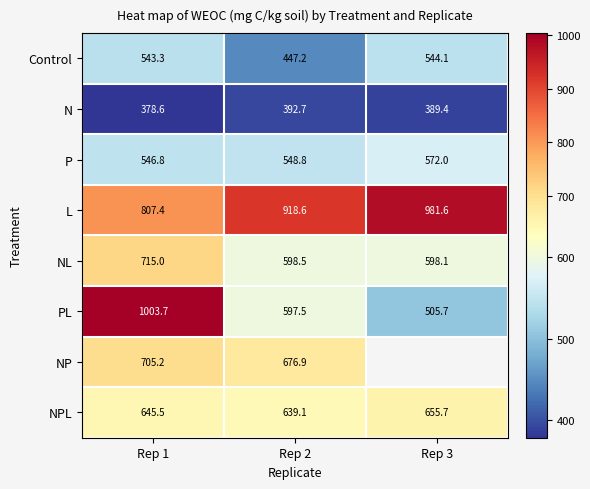

What is the smallest value displayed?

378.6